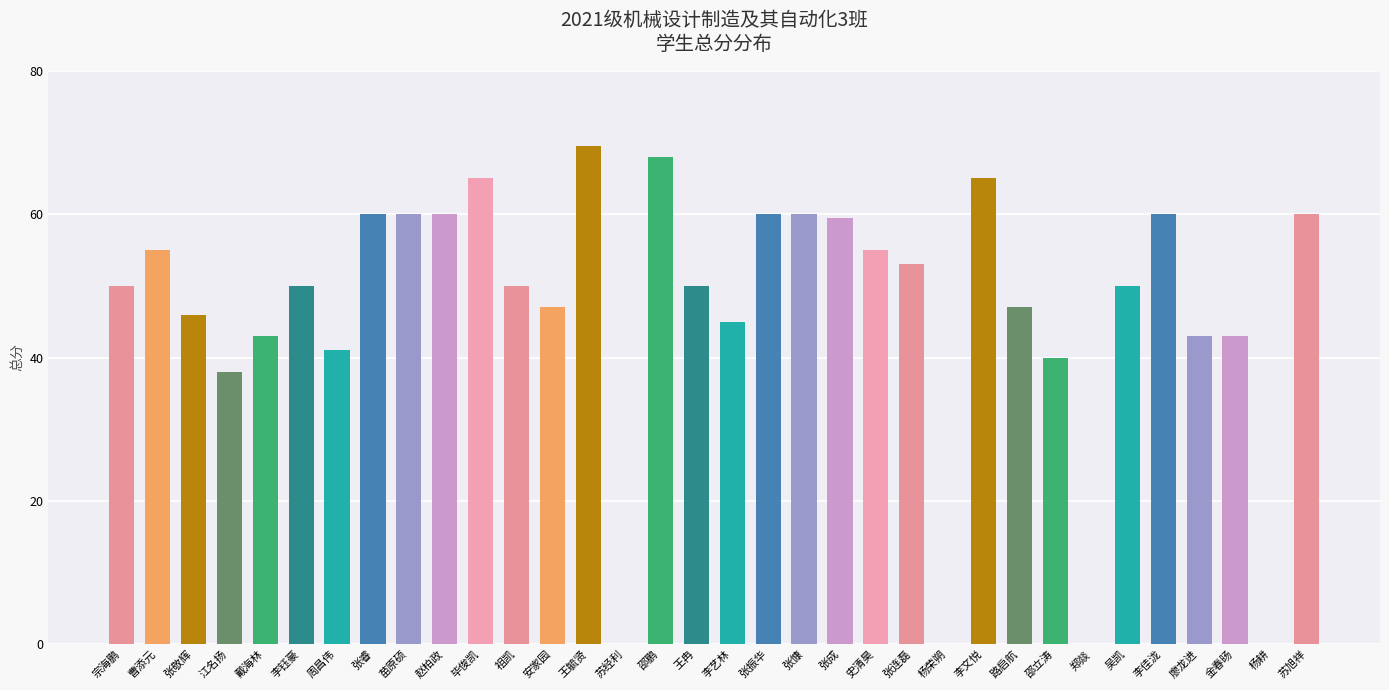

The value at 郑燚 is 0.0. True or false?

True